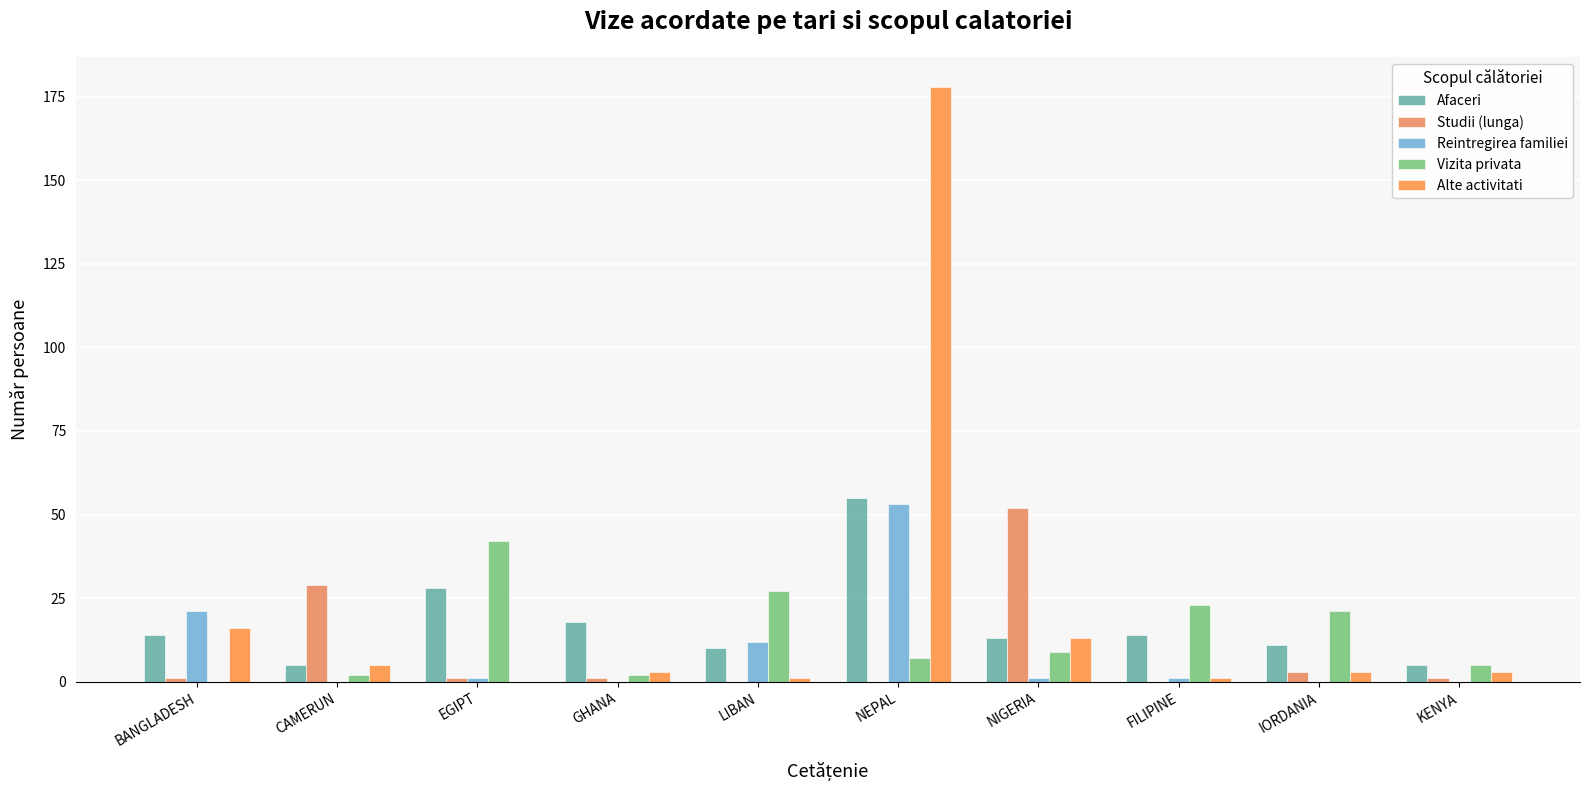

What position from the right is NIGERIA?

4